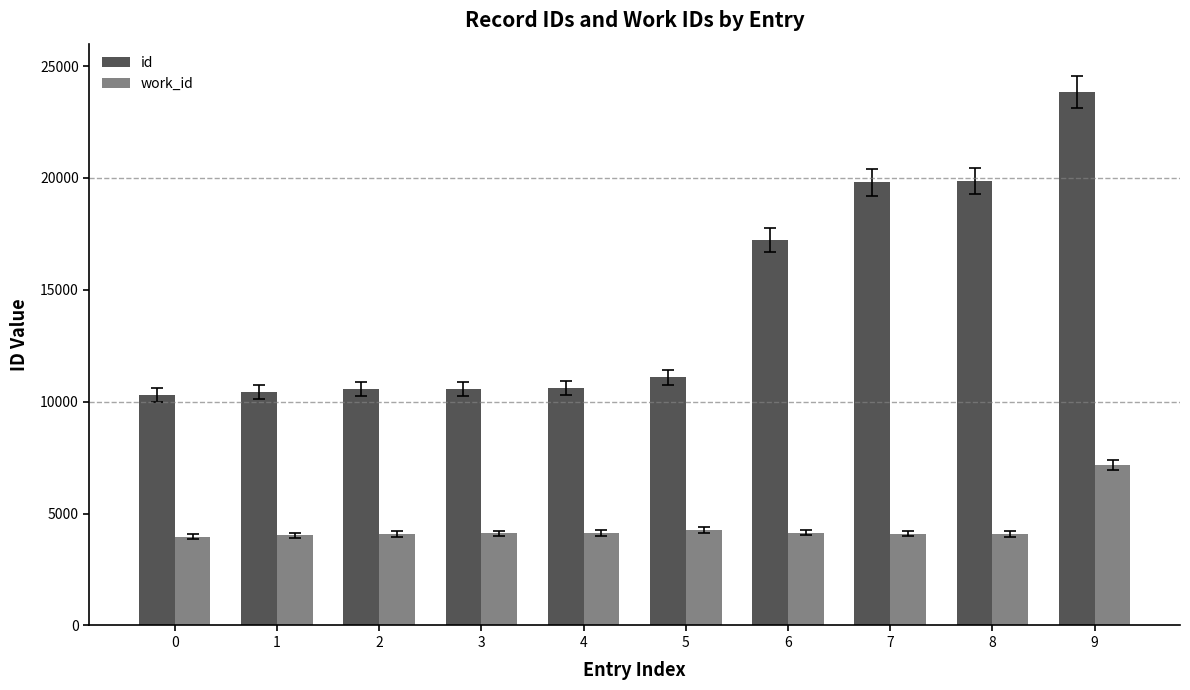

At how many categories does at least one series exceed 17201?

4